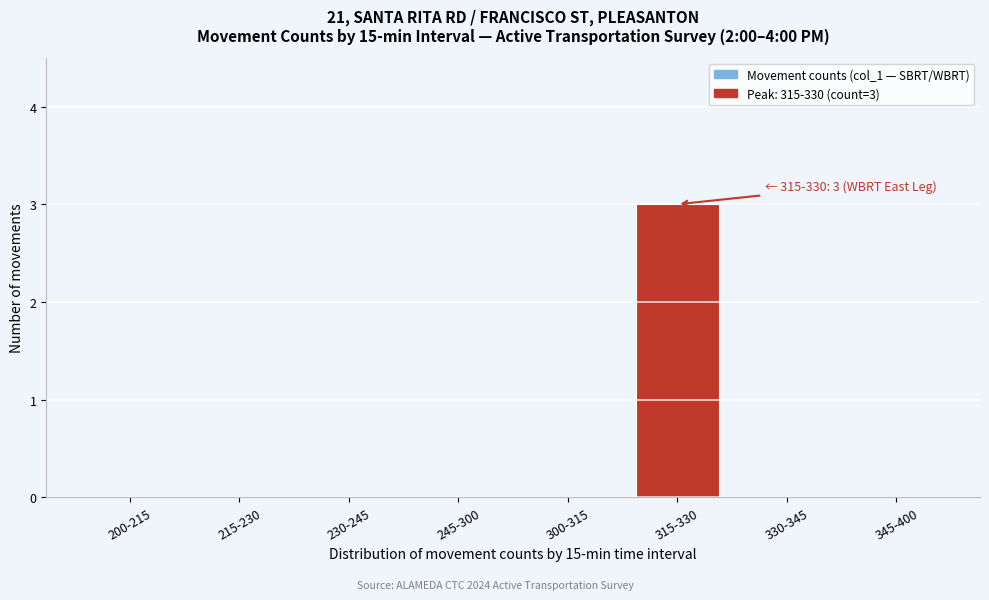

Reading right to left, extract all data points from this chart.

345-400=0	330-345=0	315-330=3	300-315=0	245-300=0	230-245=0	215-230=0	200-215=0